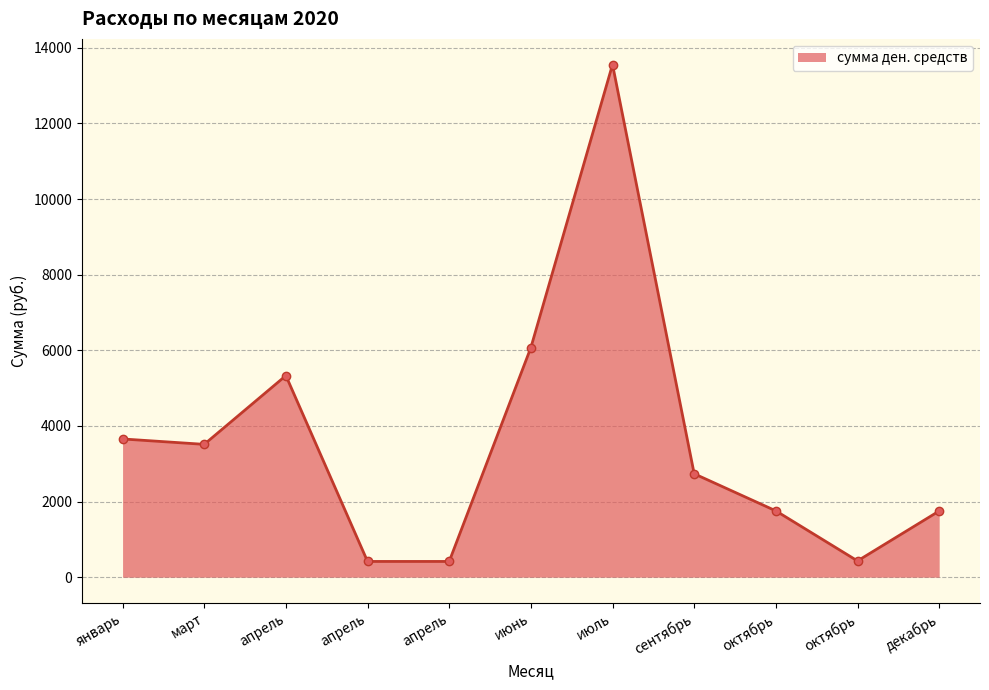

What is the change in value from январь to сентябрь?

-921